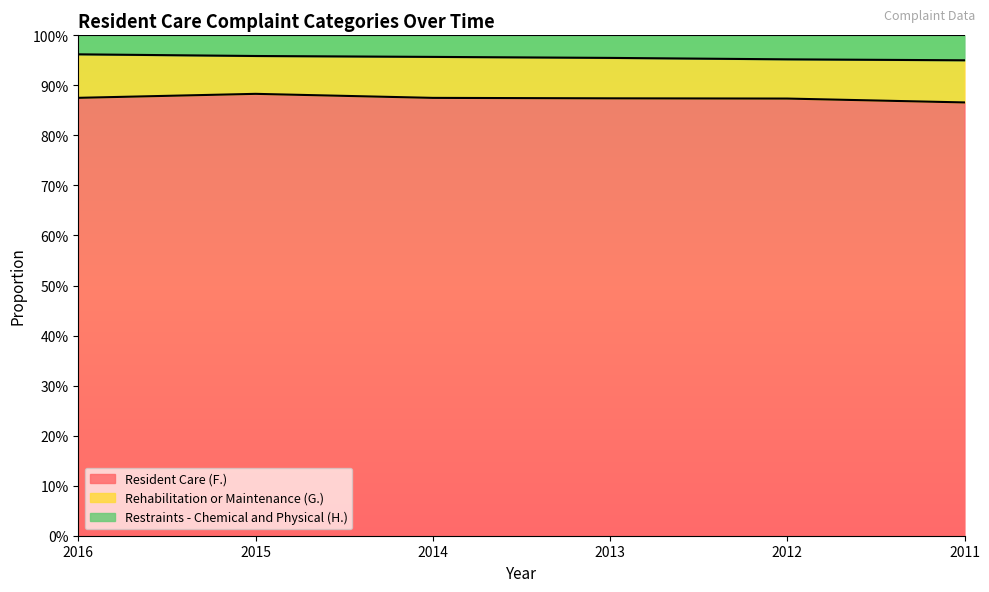

What are all the series names shown in the legend?

Resident Care (F.), Rehabilitation or Maintenance (G.), Restraints - Chemical and Physical (H.)